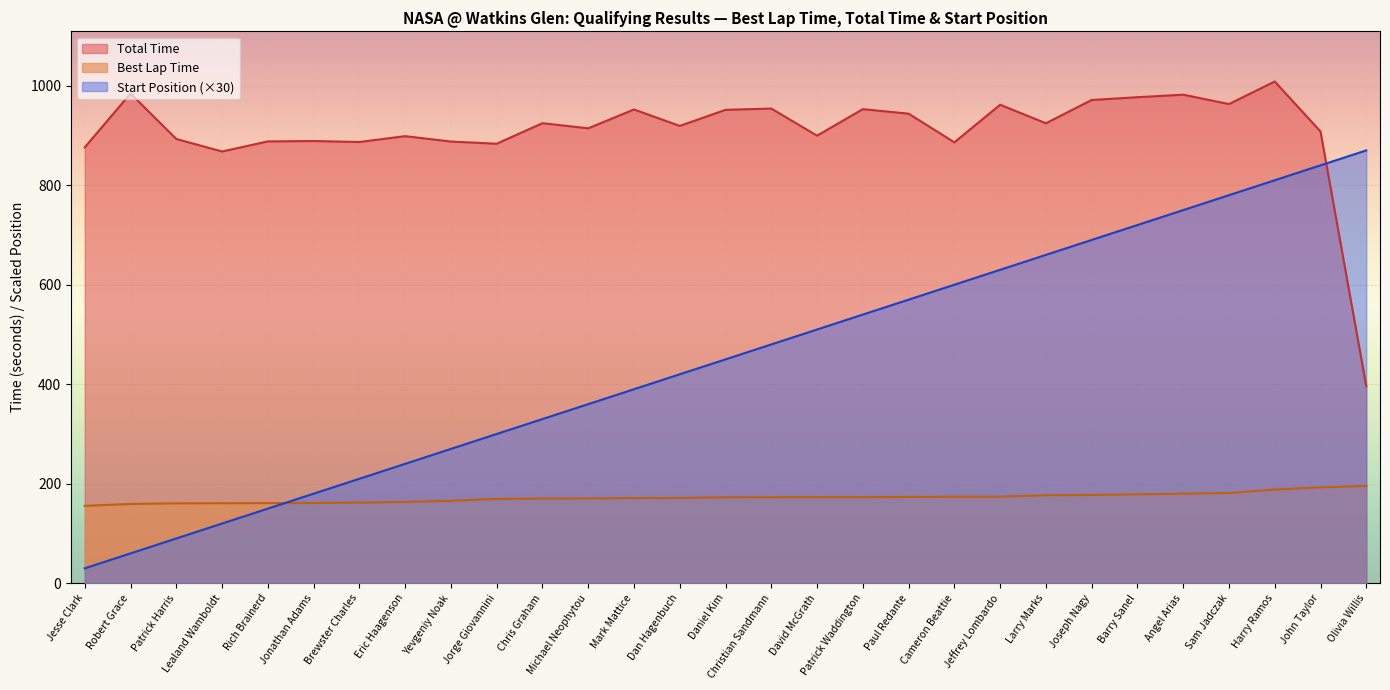

What are all the series names shown in the legend?

Total Time, Best Lap Time, Start Position (×30)